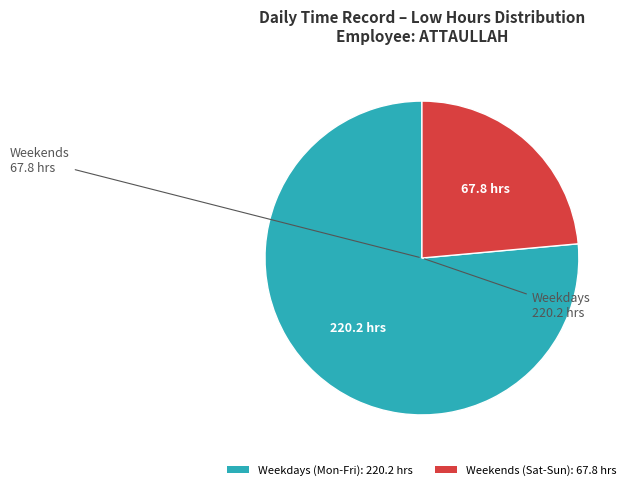

Is there a majority slice in this chart?

Yes